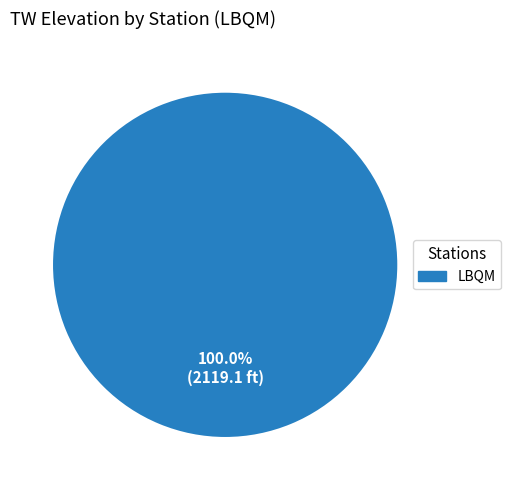

Does any single category account for the majority?

Yes